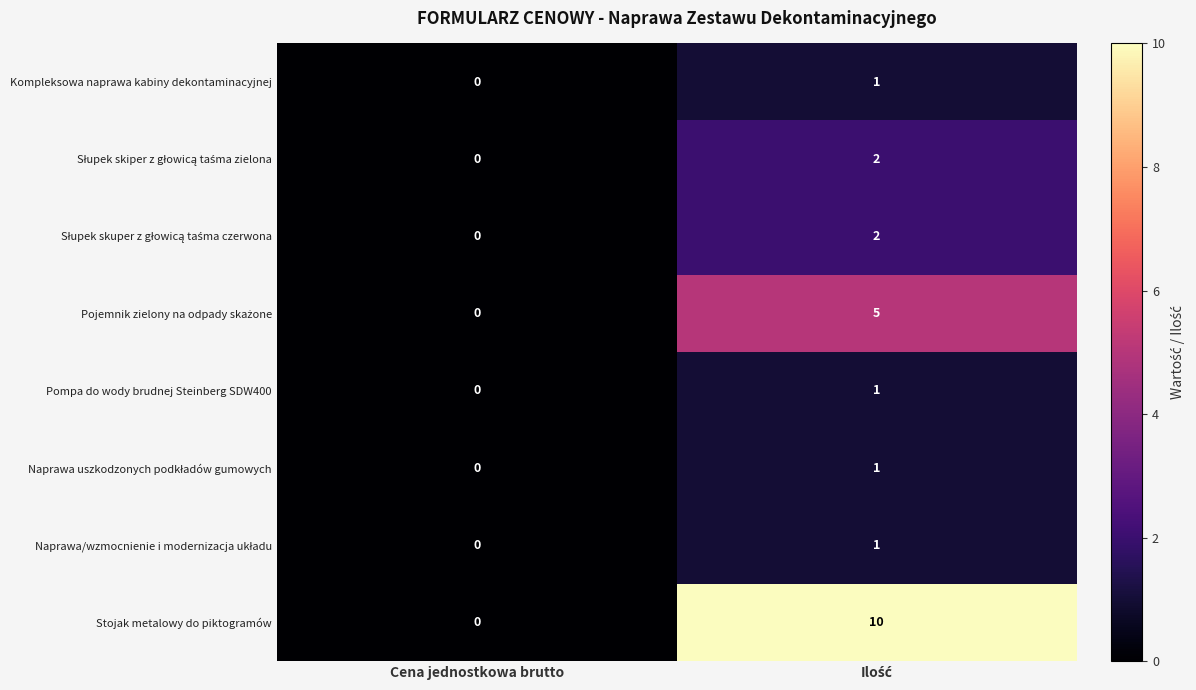

Which series has the largest total across all categories?

Stojak metalowy do piktogramów